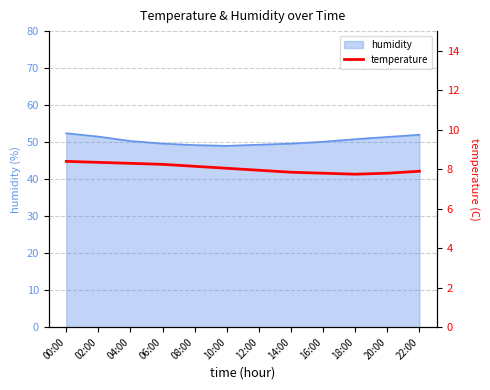

Is it true that humidity equals 50.1 at 16:00?

True